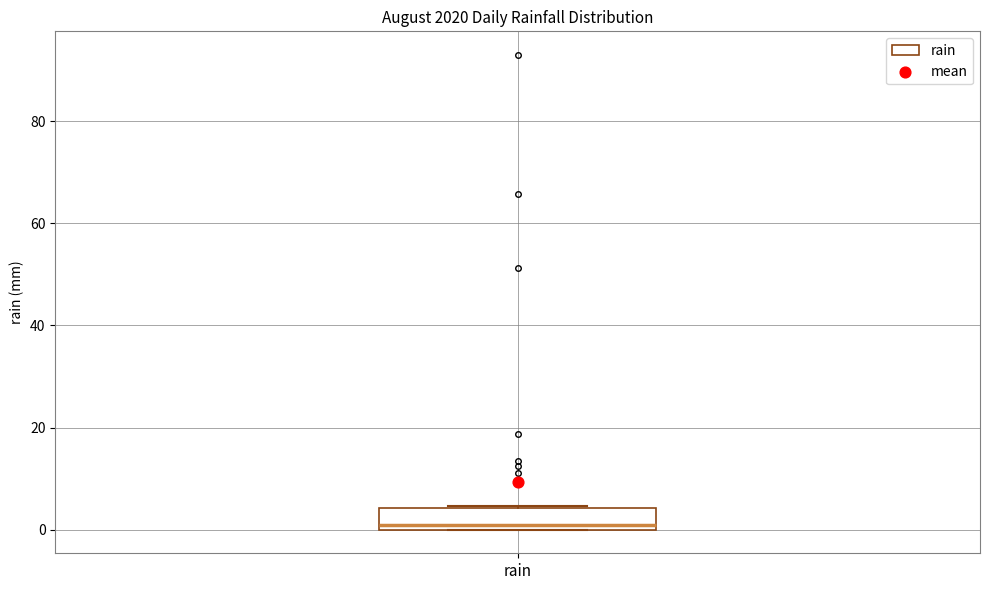

Read this box plot against the y-axis: the position of the median line, the range covered by the box, and the ends of both whiskers. The values are not printed on the chart, so give them approximately, as read against the axis.

median 0 (just above the box's lower edge), box 0 to 4, whiskers 0 to 4